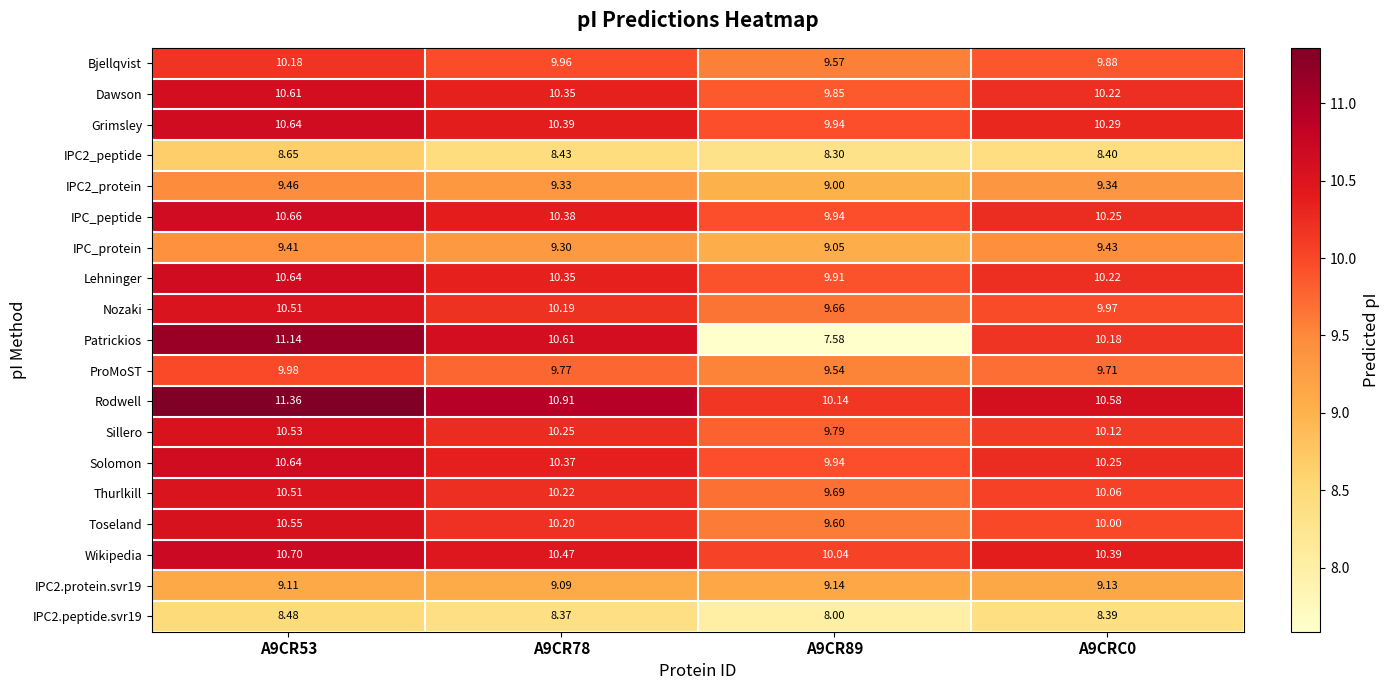

Which series has the largest range (max minus min)?

Patrickios